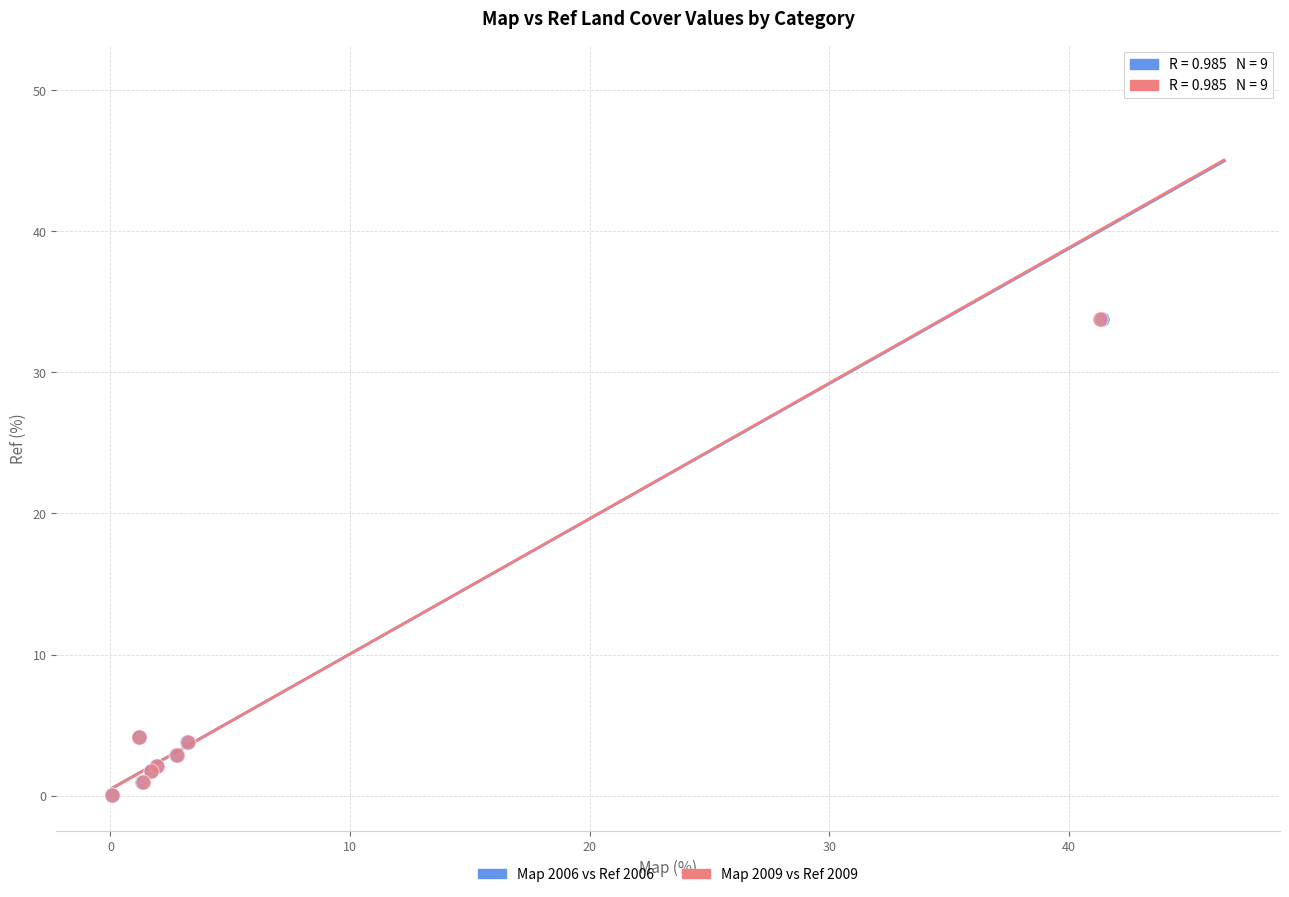

Which series has the largest Y range (max minus min)?

Map 2009 vs Ref 2009